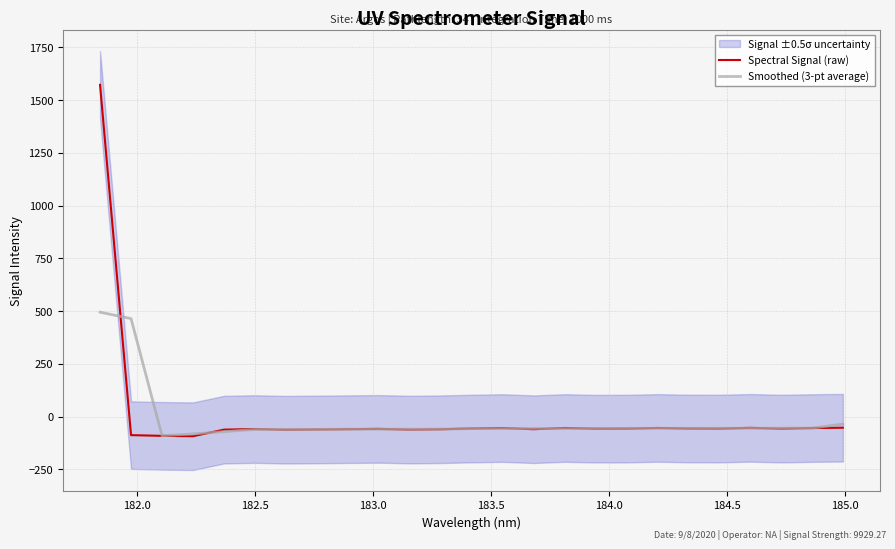

After their last crossing, which series has the higher values: Smoothed (3-pt average) or Spectral Signal (raw)?

Smoothed (3-pt average)